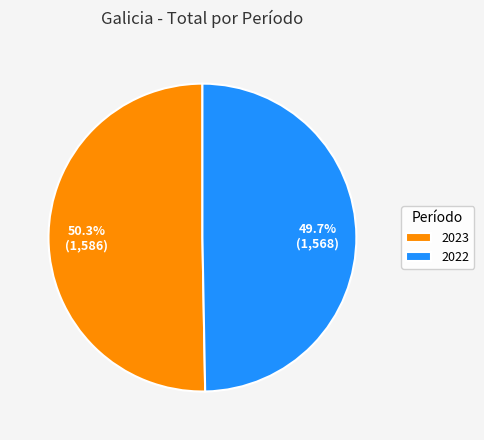

How many segments does this pie chart have?

2